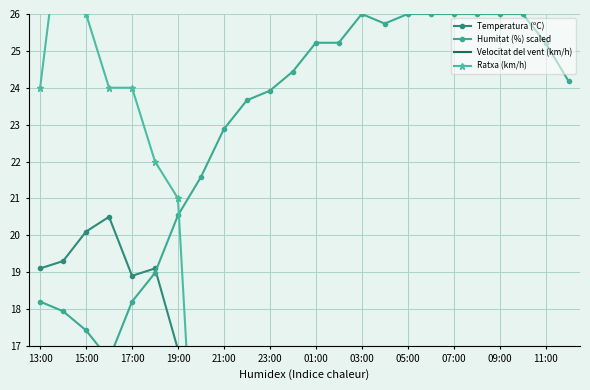

Is this an area chart (filled region under the line)?

No